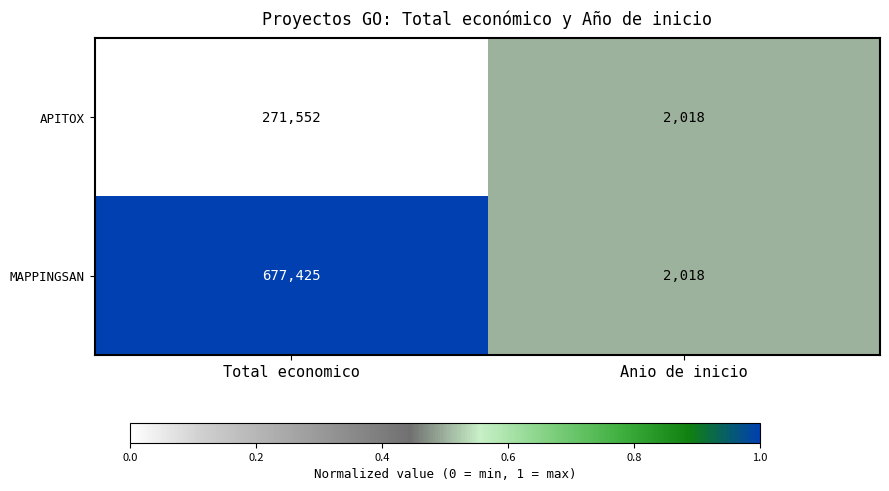

Which series has the widest spread of values?

MAPPINGSAN